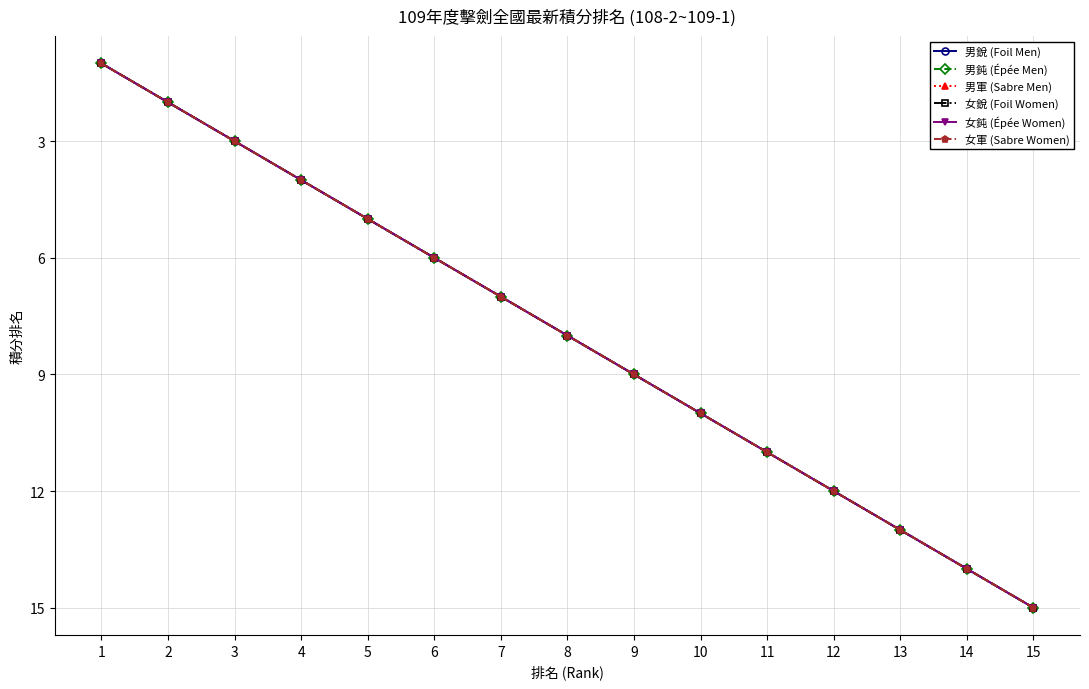

The value of 女銳 (Foil Women) at 15 is 9. True or false?

False